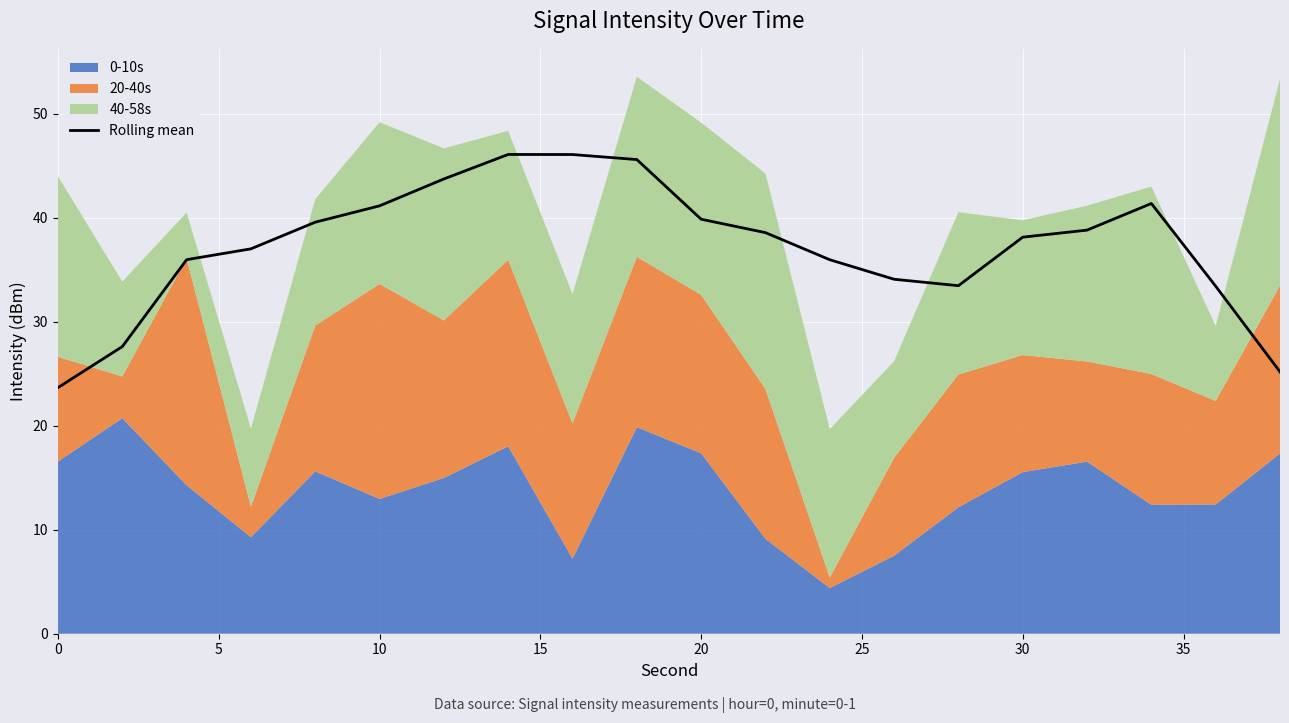

Reading right to left, extract all data points from this chart.

25.2	33.4	41.4	38.8	38.1	33.5	34.1	35.9	38.6	39.8	45.6	46.1	46.1	43.7	41.1	39.6	37.0	36.0	27.6	23.7